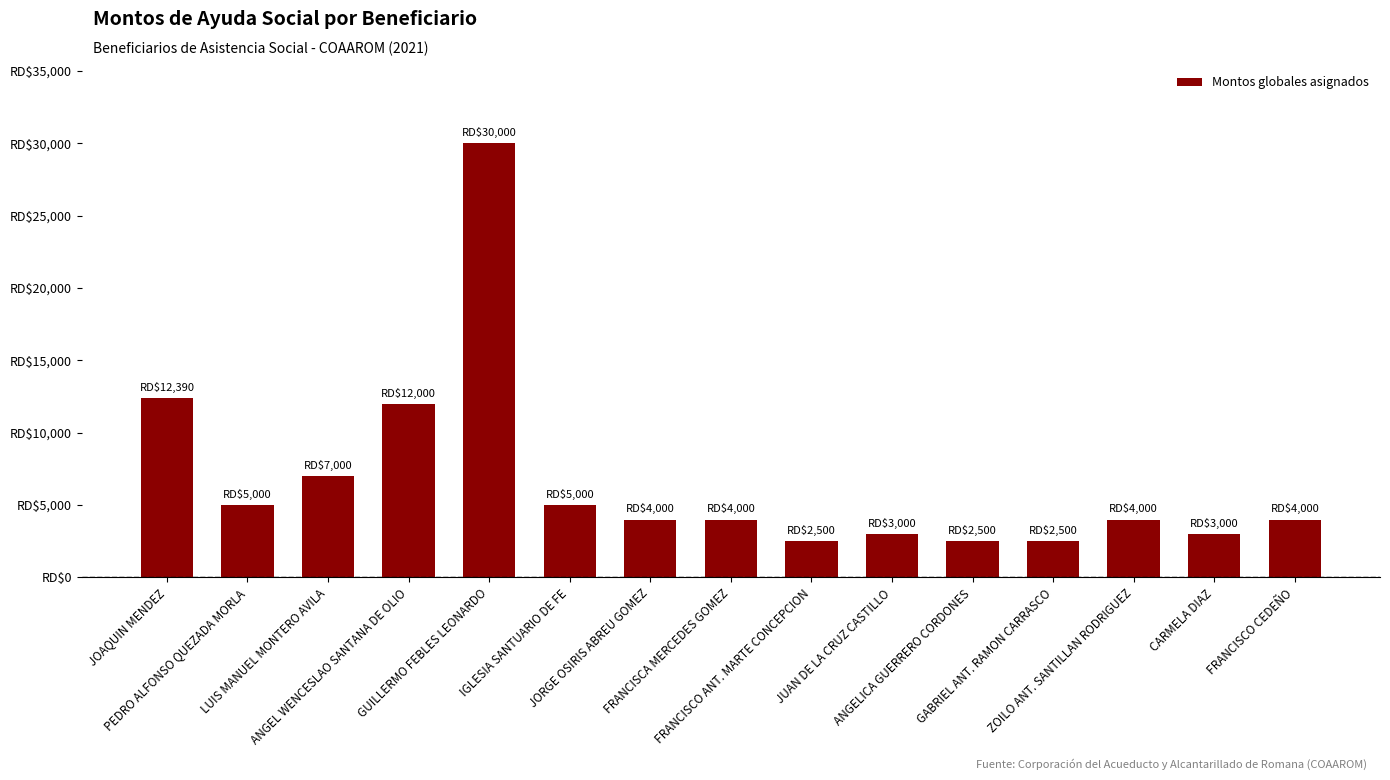

What is the average value?

6726.0